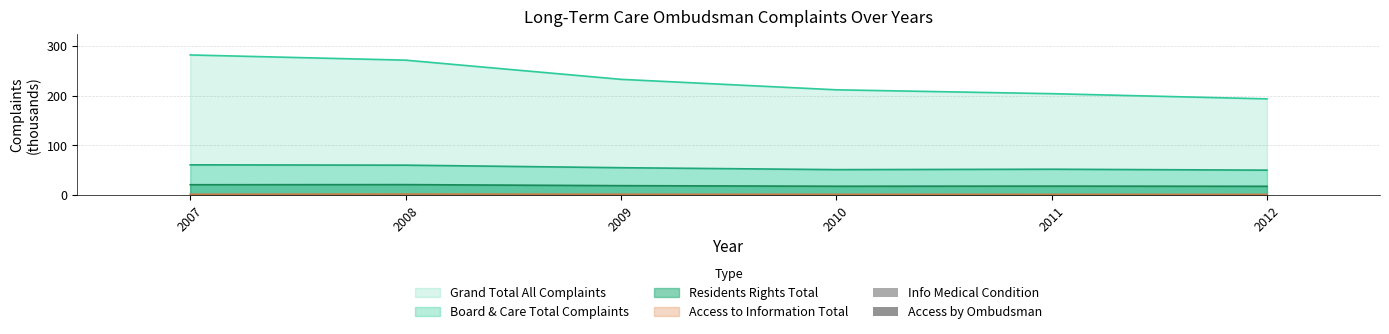

What is the sum of all Info Medical Condition values?

1.7